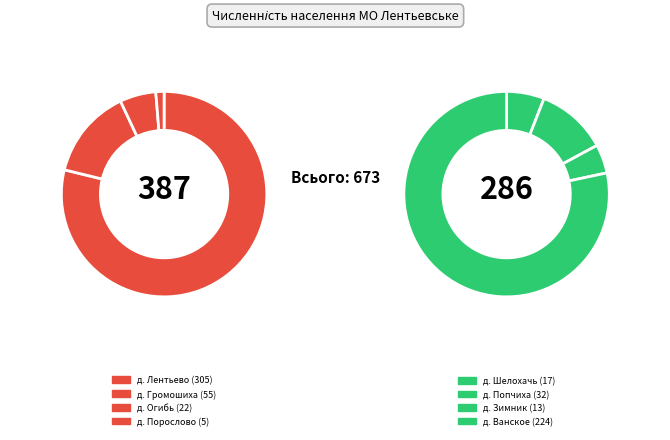

What is the change in value from д. Лентьево to д. Ванское?

-81